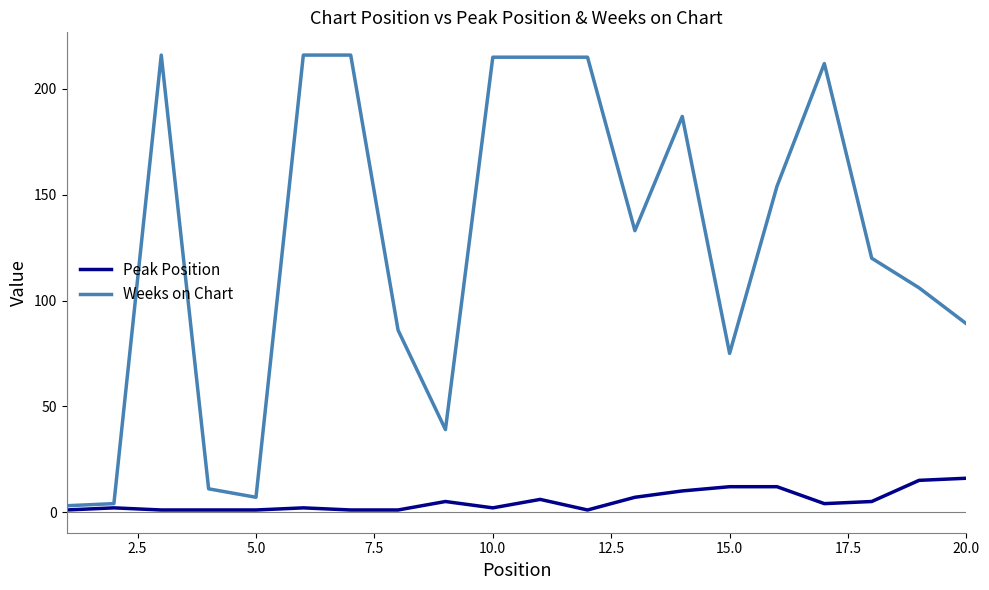

Rank the series by their average value, from highest to lowest.

Weeks on Chart, Peak Position